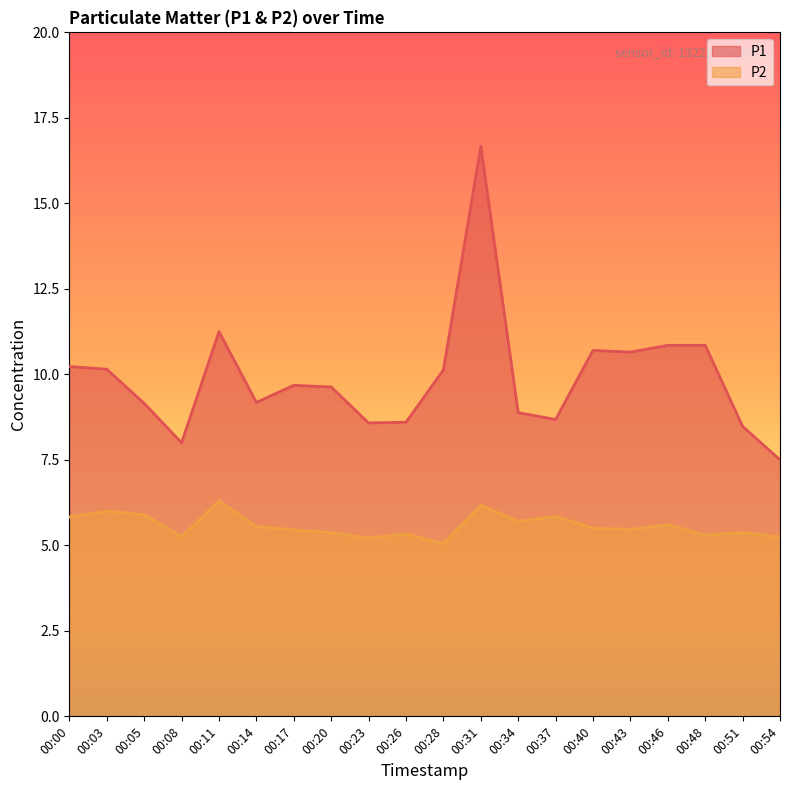

Count the number of categories in the chart.

20